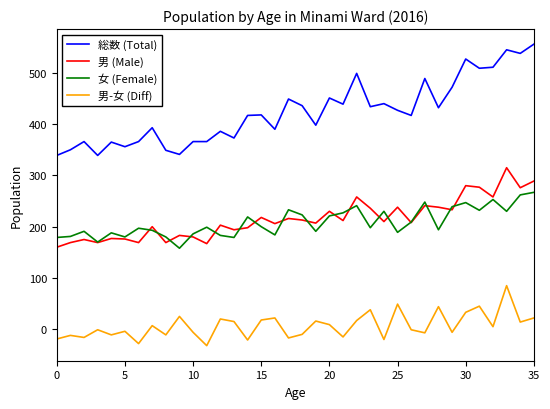

True or false: 男 (Male) and 総数 (Total) cross at least once.

False